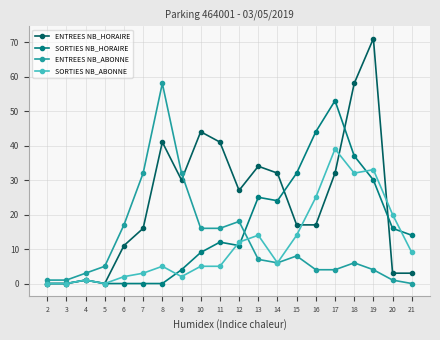

At which label does SORTIES NB_ABONNE reach its peak?

17